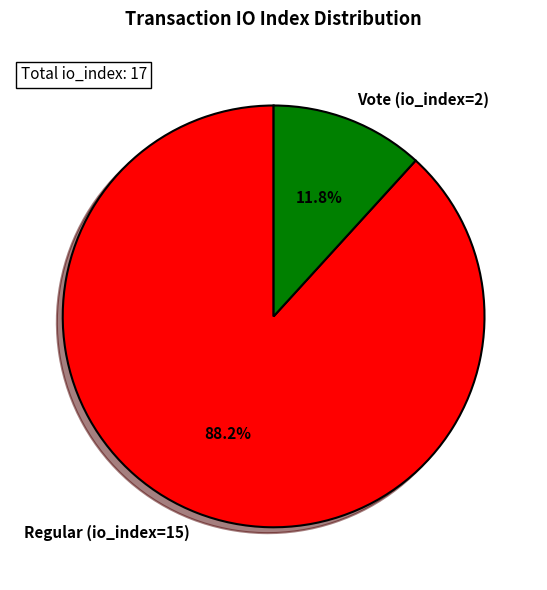

True or false: Vote (io_index=2) accounts for 4% of the total.

False